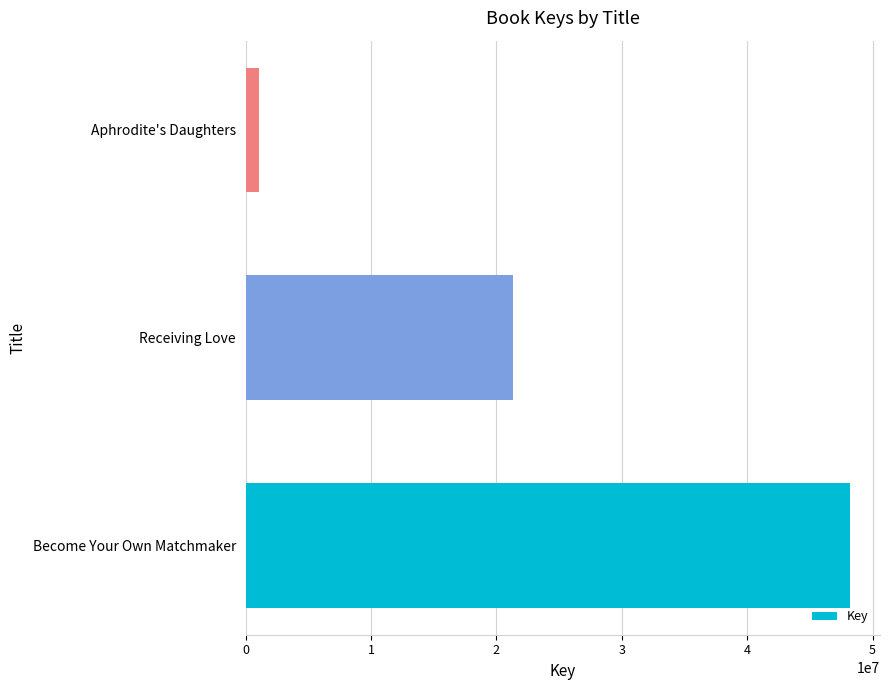

Where is the data nearest to the value 24616823?

Receiving Love